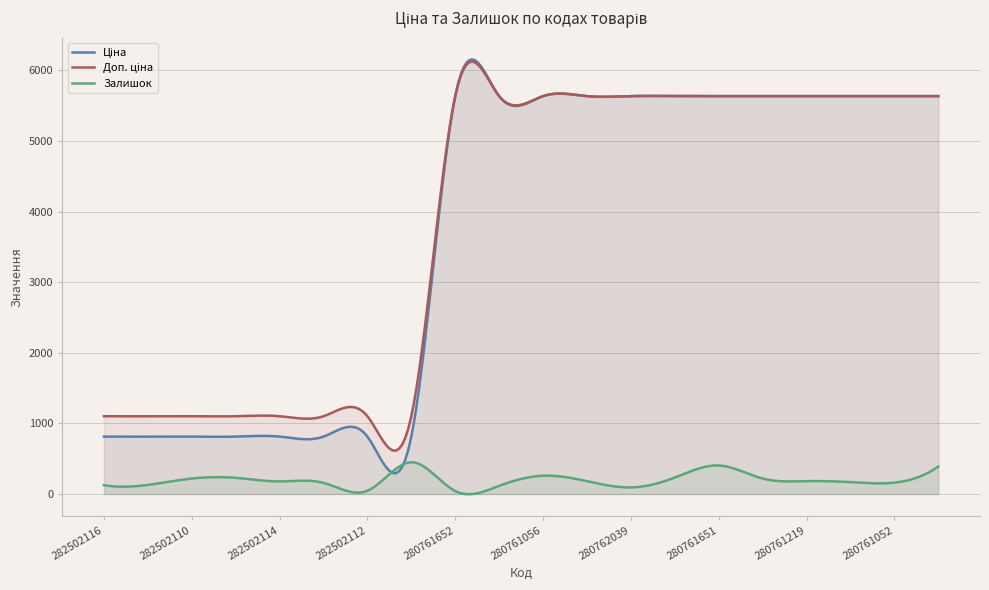

Rank the series by their maximum value, from highest to lowest.

Ціна, Доп. ціна, Залишок